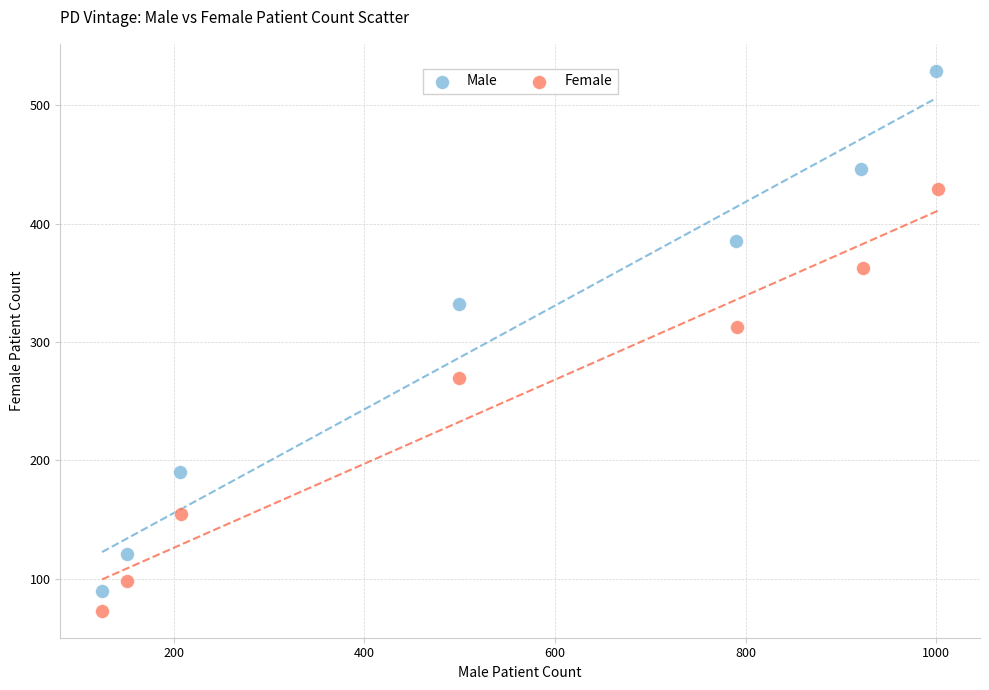

What are all the series names shown in the legend?

Male, Female